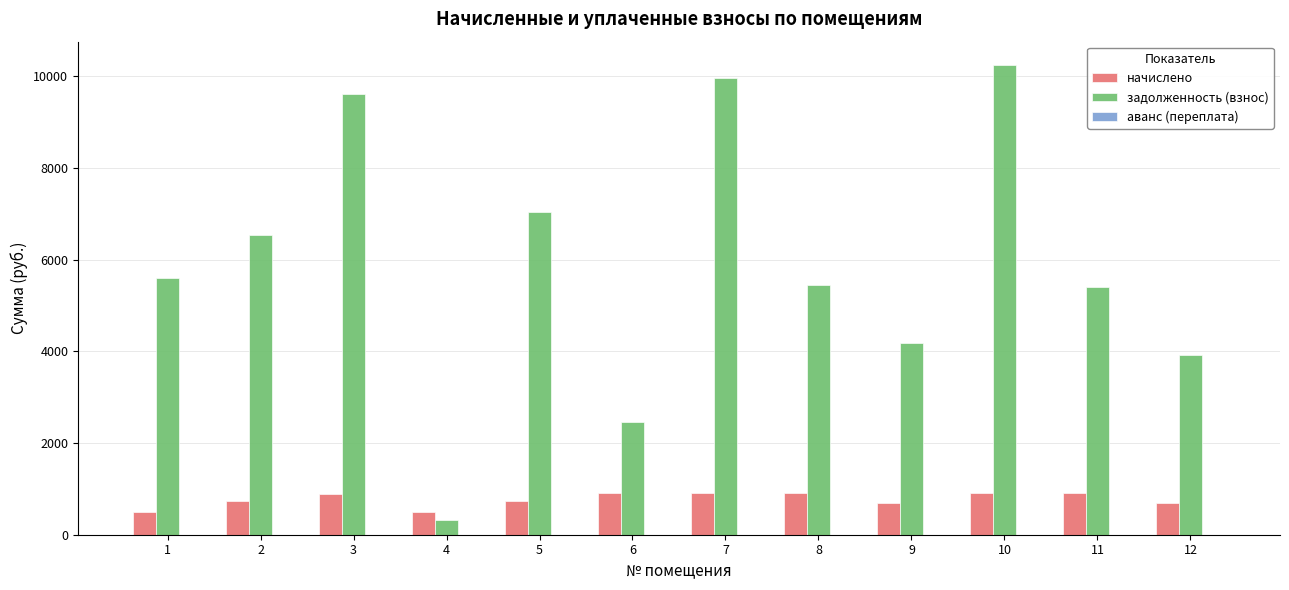

Which series has the widest spread of values?

задолженность (взнос)